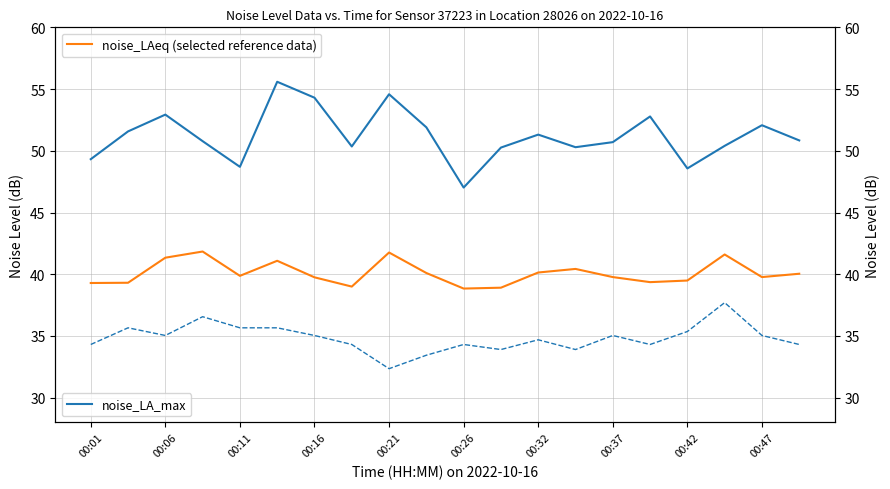

True or false: noise_LA_min and noise_LAeq (selected reference data) intersect in this chart.

False